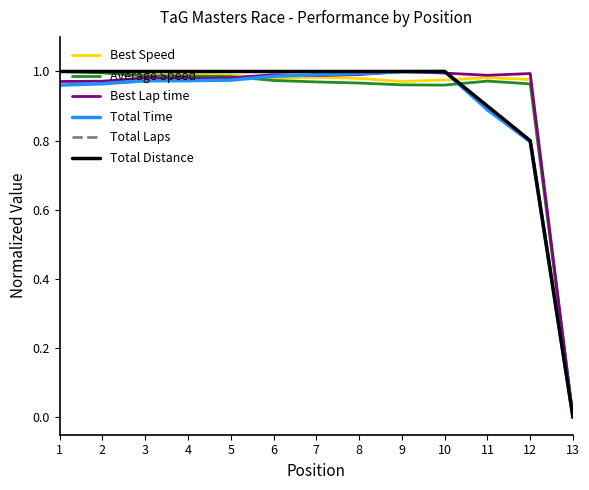

What is the average value of the Total Distance series?

0.9